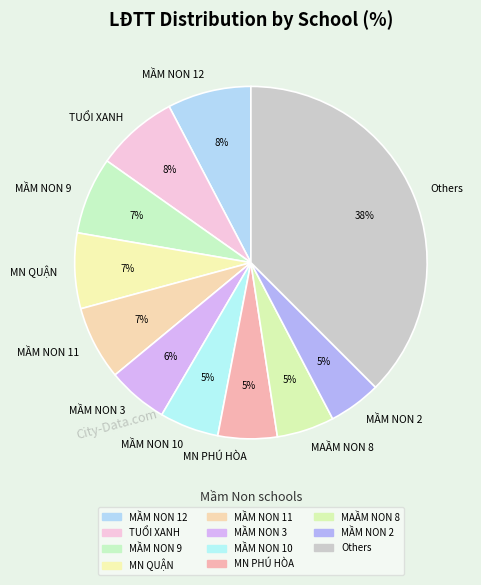

To the nearest percent, what is the average slice percentage?

9%